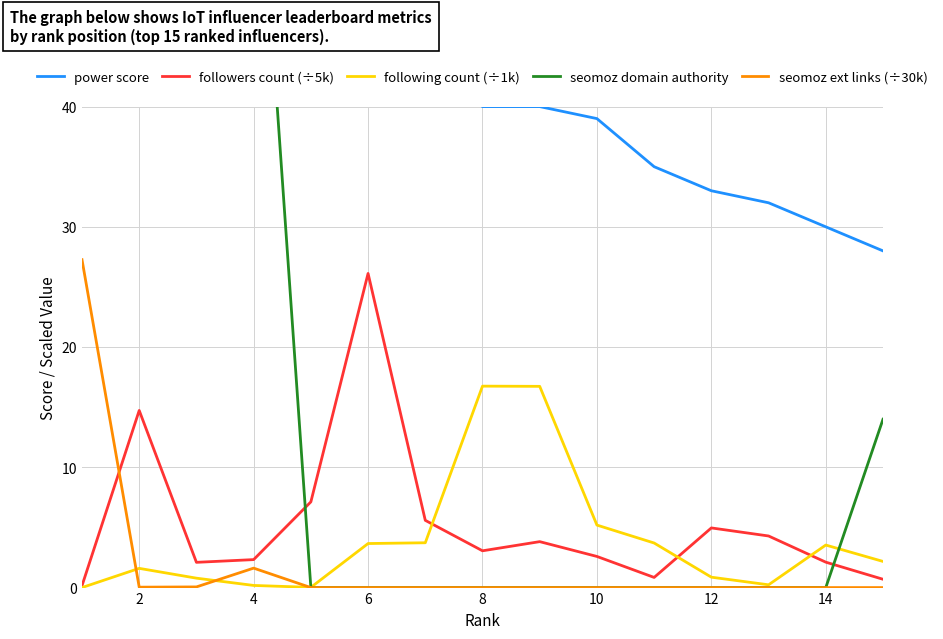

How many intersections are there between seomoz ext links (÷30k) and followers count (÷5k)?

1